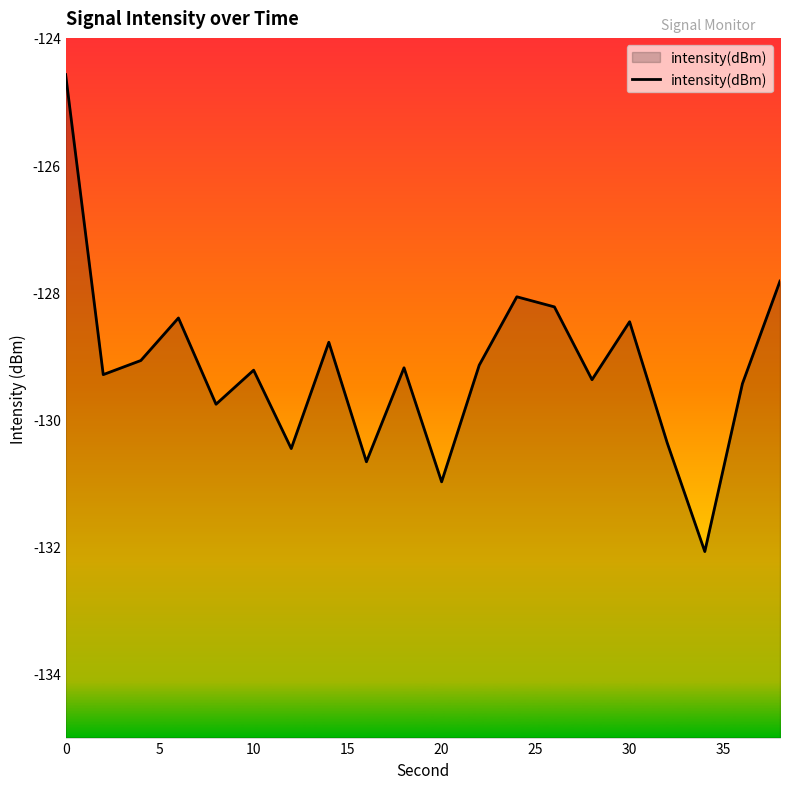

What is the difference between the maximum and minimum values?

7.5